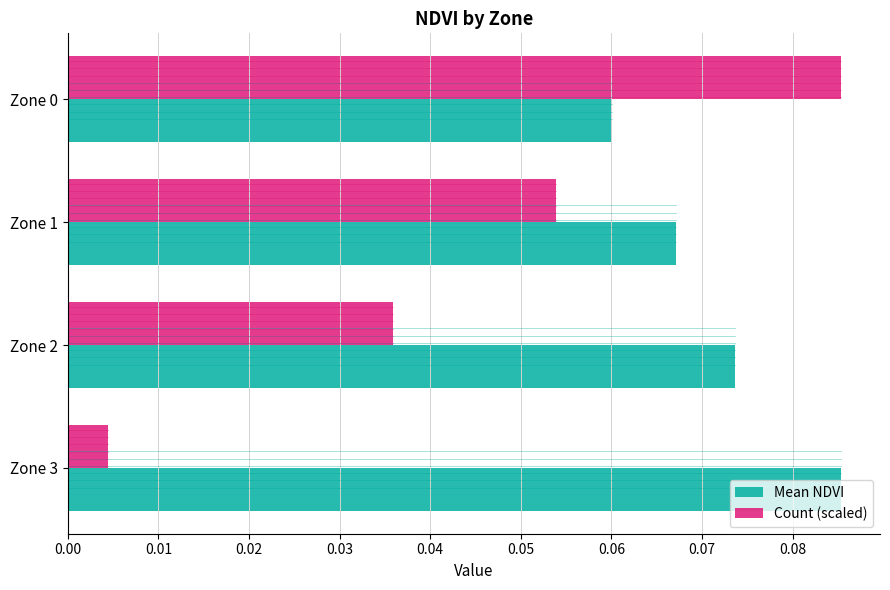

Which category has the highest value in the Mean NDVI series?

Zone 3